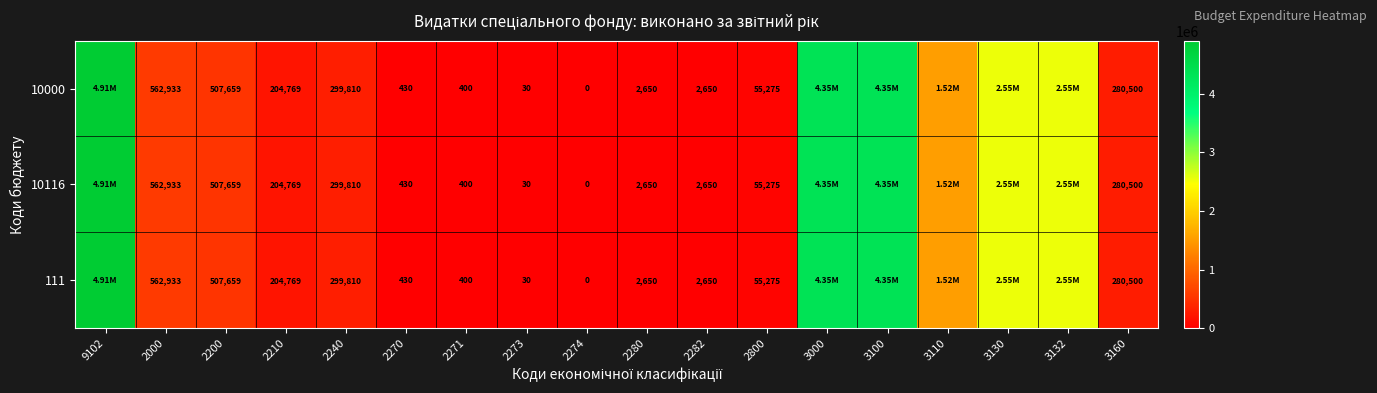

Is the value of 111 at 2273 greater than the value of 10116 at 2240?

No